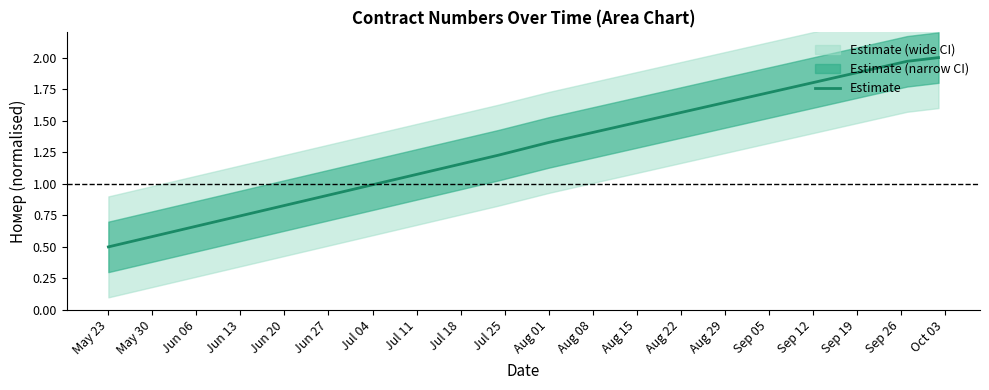

True or false: Estimate has a value of 0.8 at May 23.

False